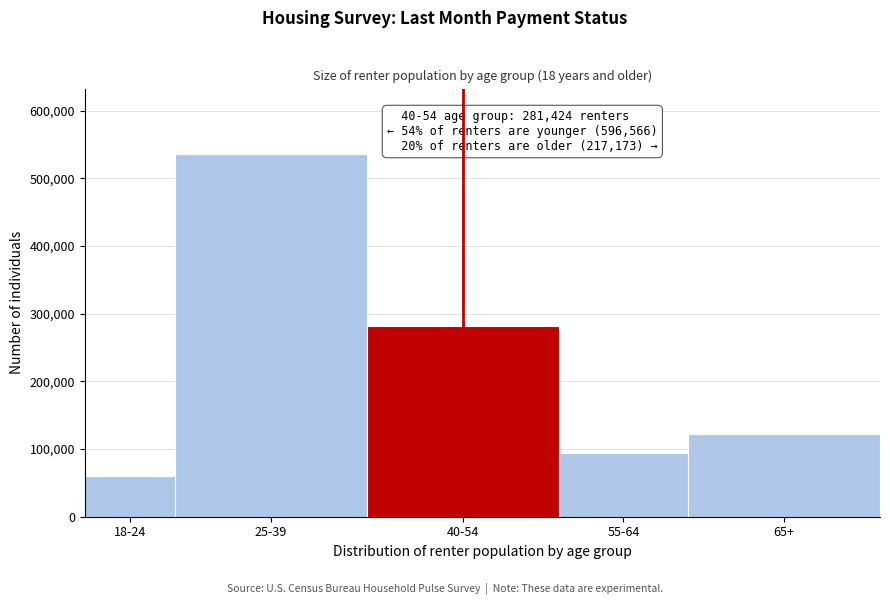

Reading left to right, list all the values displayed in this chart.

18-24=60412	25-39=536154	40-54=281424	55-64=94807	65+=122366